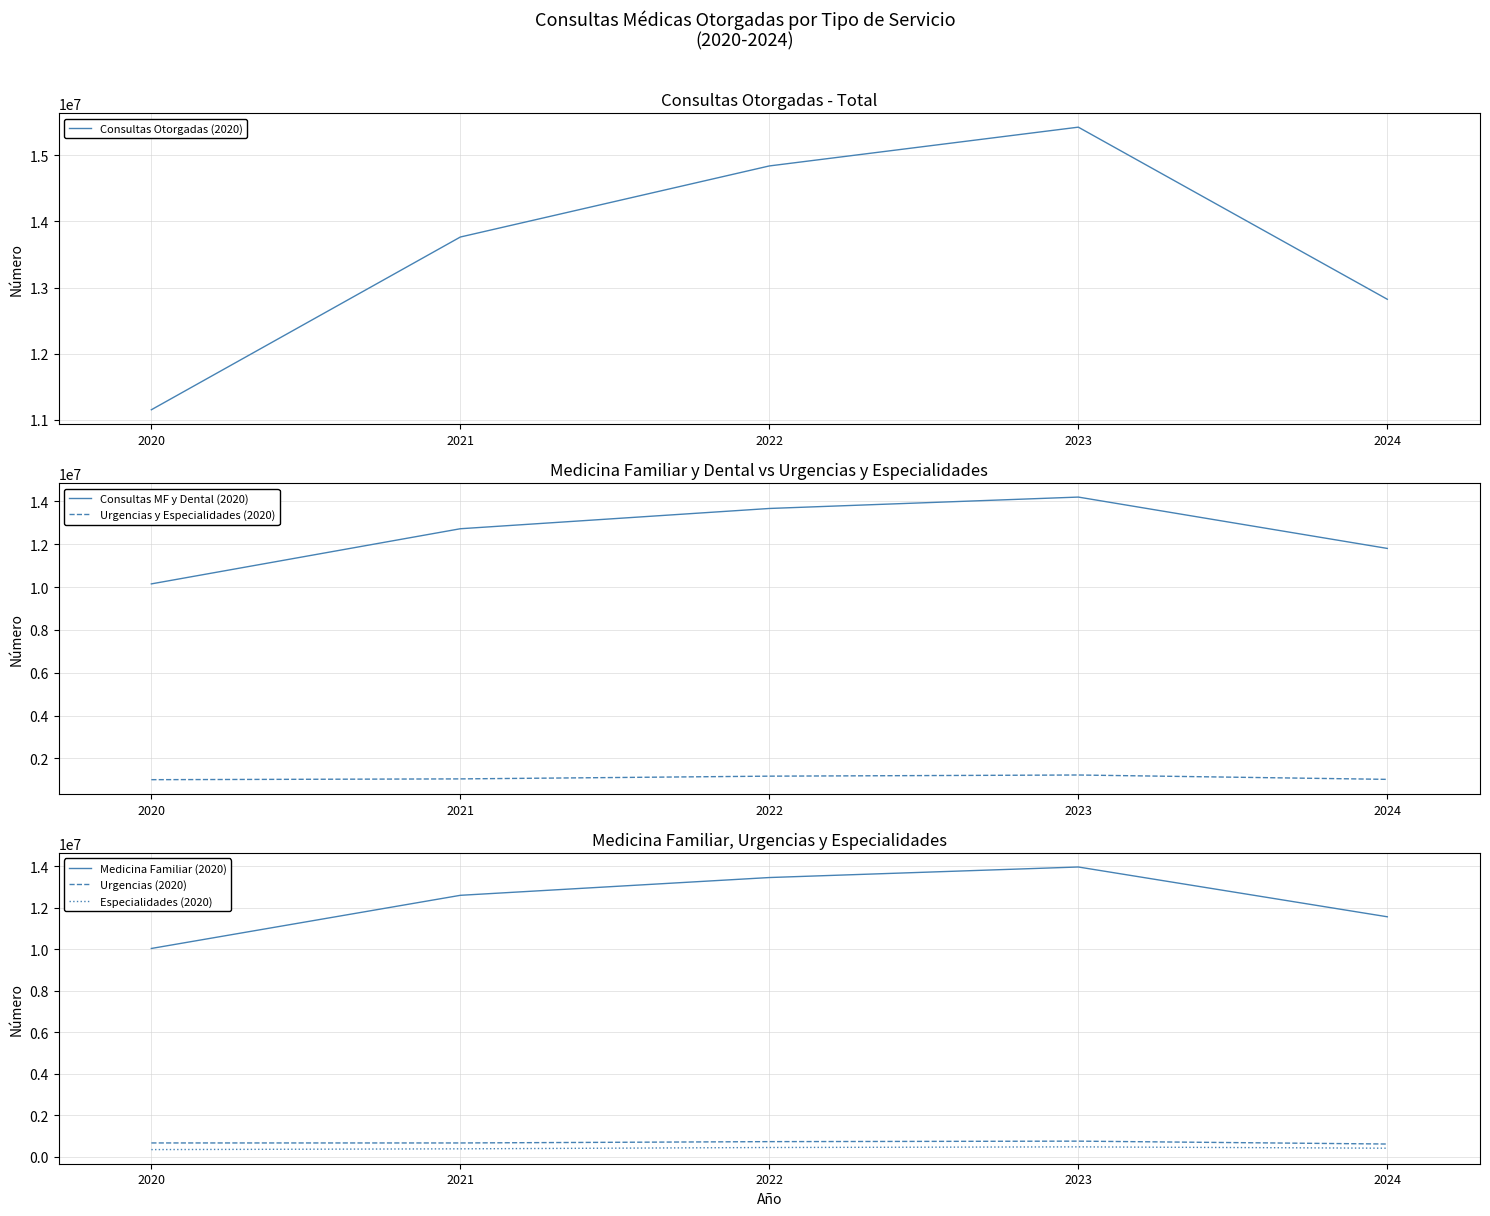

Does the chart display data point markers on the line(s)?

No